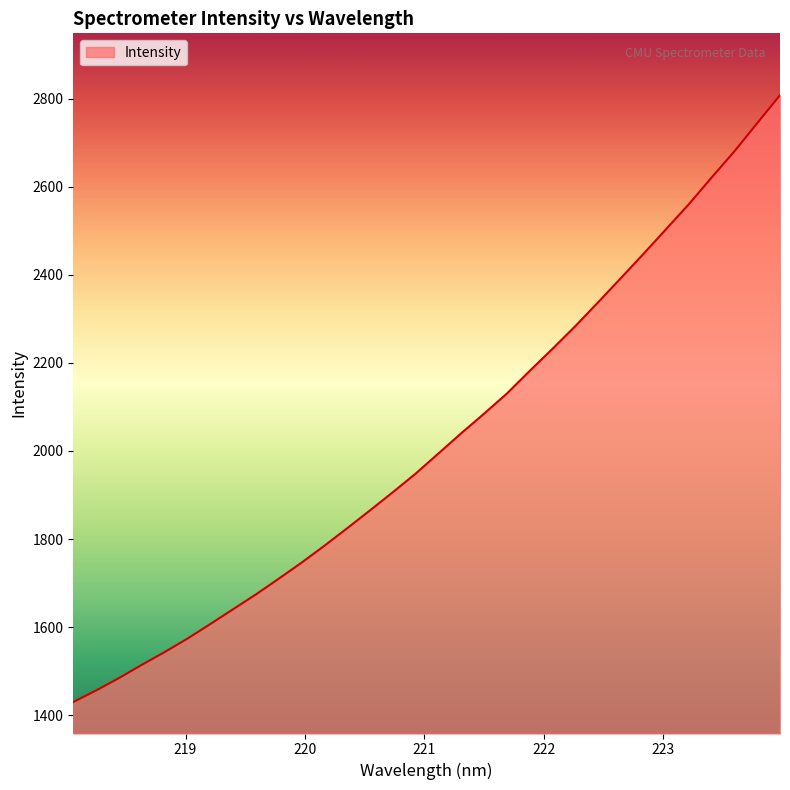

How many values exceed 1994?

16